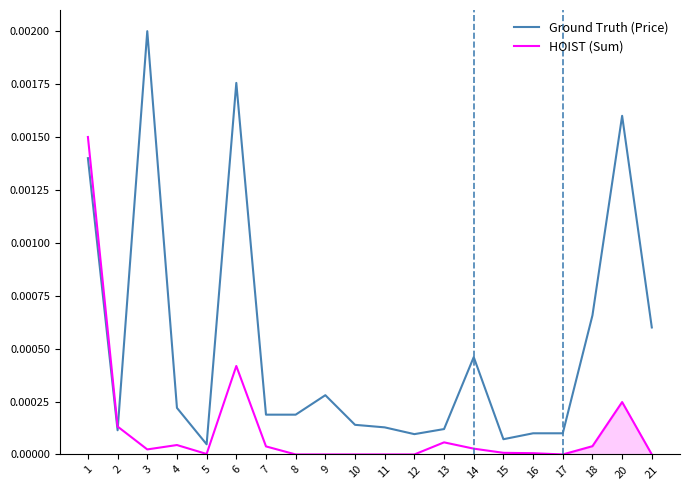

Rank the series by their maximum value, from lowest to highest.

HOIST (Sum), Ground Truth (Price)